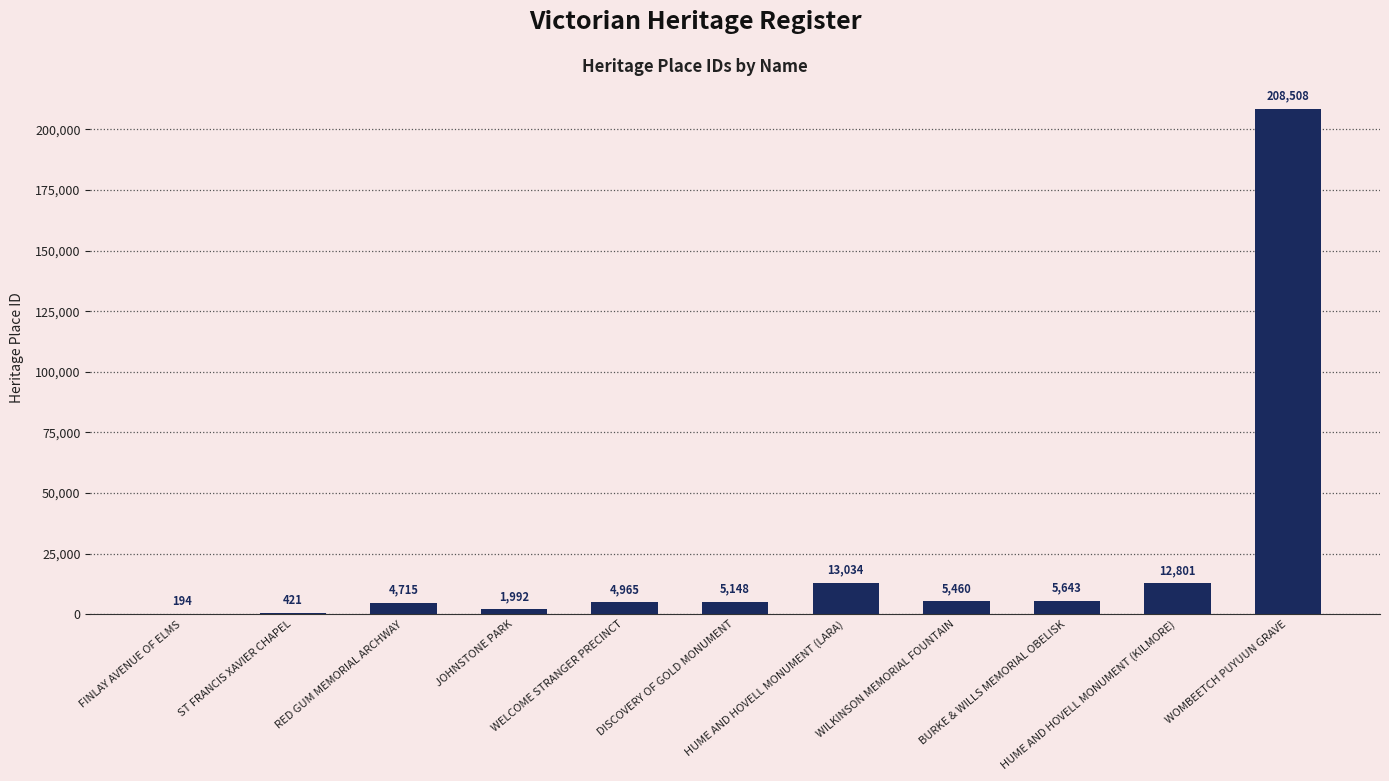

What is the sum of the values at FINLAY AVENUE OF ELMS and WELCOME STRANGER PRECINCT?

5159